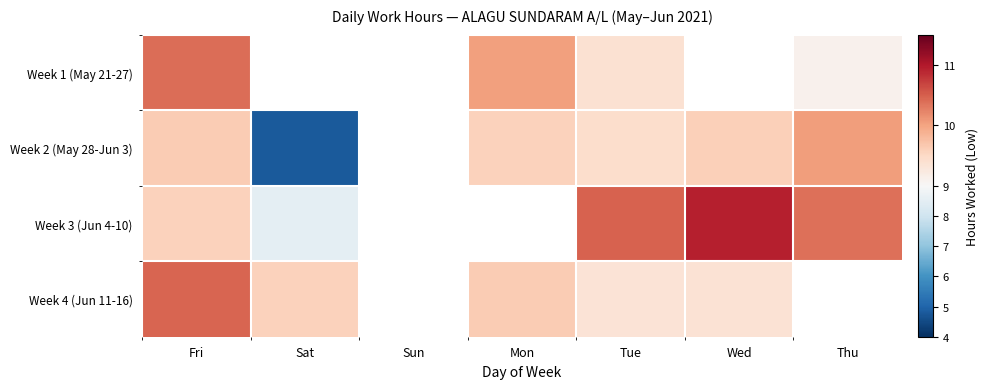

What is the highest value of the Week 2 (May 28-Jun 3) series?

10.0